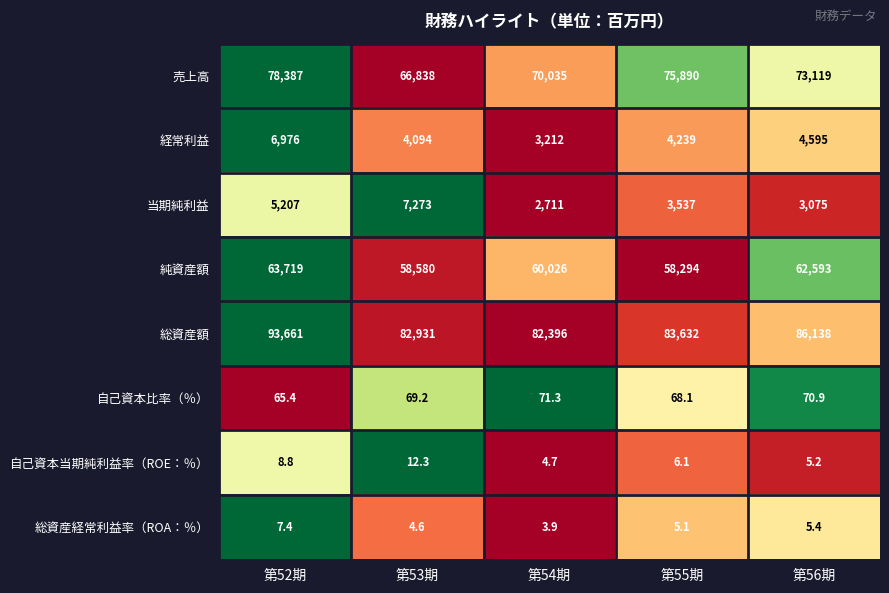

How many data points does each series have?

5